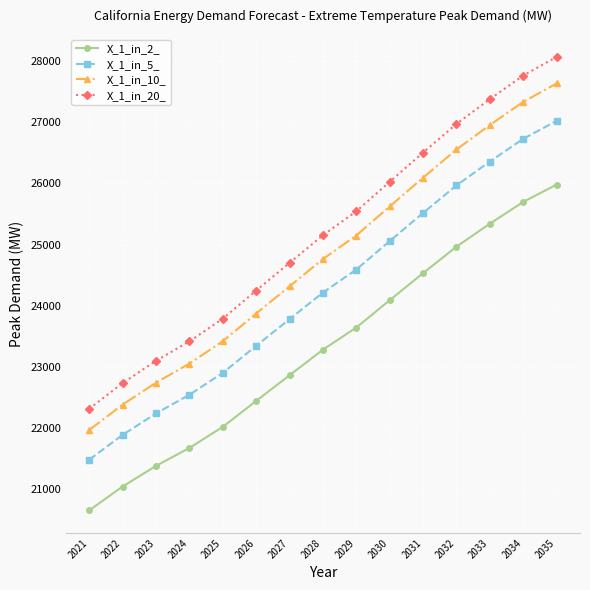

What is the spread (max minus min) of values at 2032?

2009.9